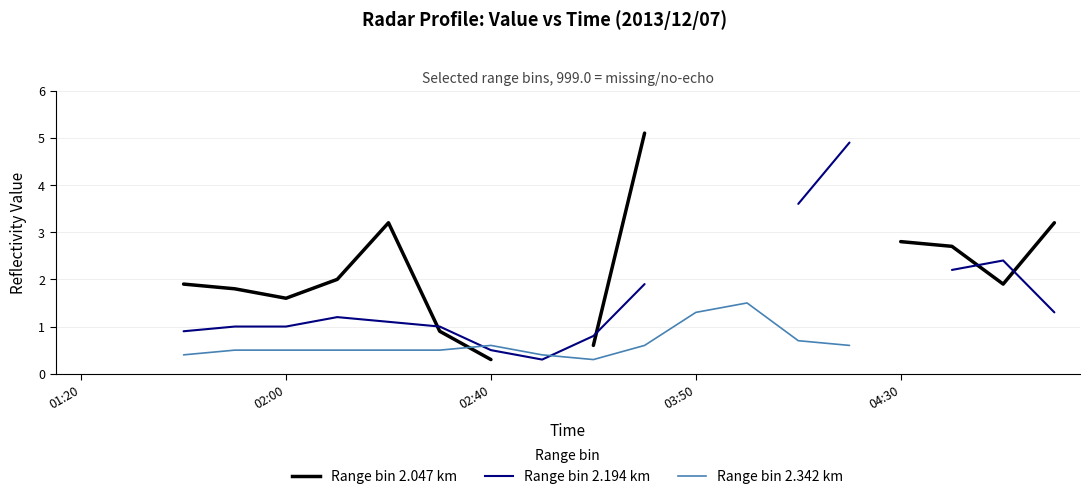

What is the total value across all series at 5?

3.7